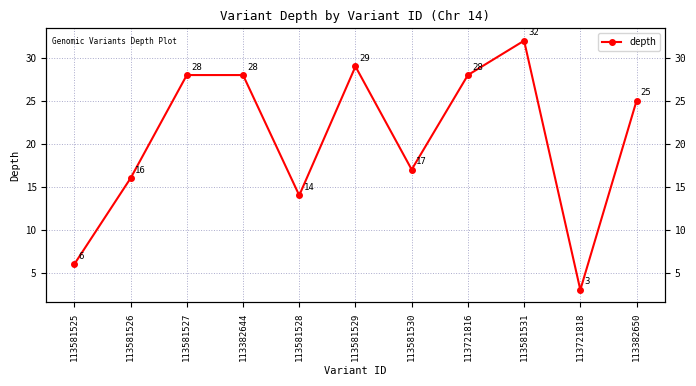

Rank the categories by value from lowest to highest.

113721818, 113581525, 113581528, 113581526, 113581530, 113382650, 113581527, 113382644, 113721816, 113581529, 113581531